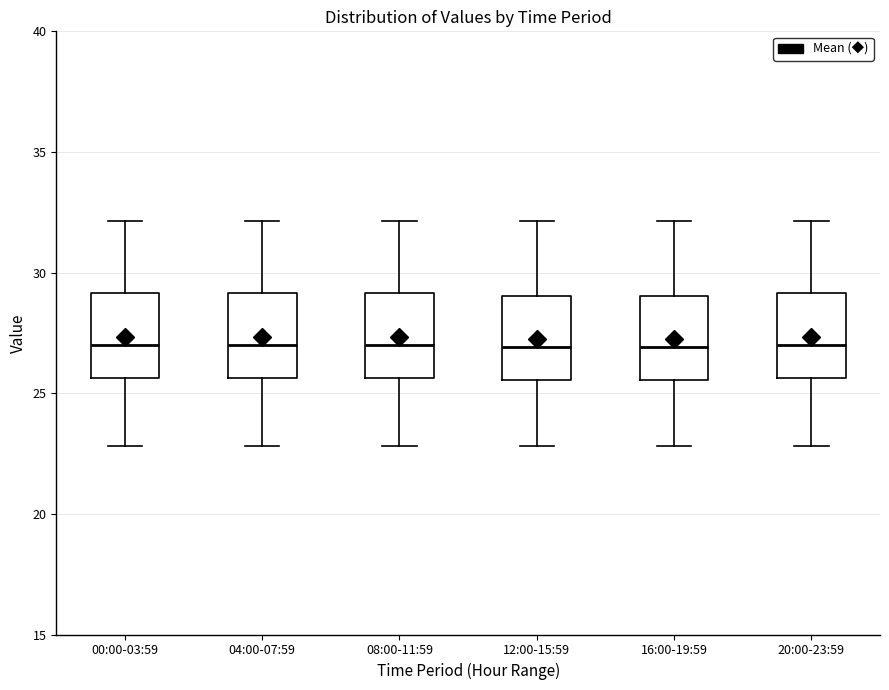

Reading left to right, transcribe this box plot: for each box, give where its median line is, the range the box spans, and where its two whiskers end, as read against the y-axis. The values are not printed on the chart, so give them approximately, as read against the axis.

00:00-03:59: median 27.0, box 25.5 to 29.0, whiskers 23.0 to 32.0
04:00-07:59: median 27.0, box 25.5 to 29.0, whiskers 23.0 to 32.0
08:00-11:59: median 27.0, box 25.5 to 29.0, whiskers 23.0 to 32.0
12:00-15:59: median 27.0, box 25.5 to 29.0, whiskers 23.0 to 32.0
16:00-19:59: median 27.0, box 25.5 to 29.0, whiskers 23.0 to 32.0
20:00-23:59: median 27.0, box 25.5 to 29.0, whiskers 23.0 to 32.0